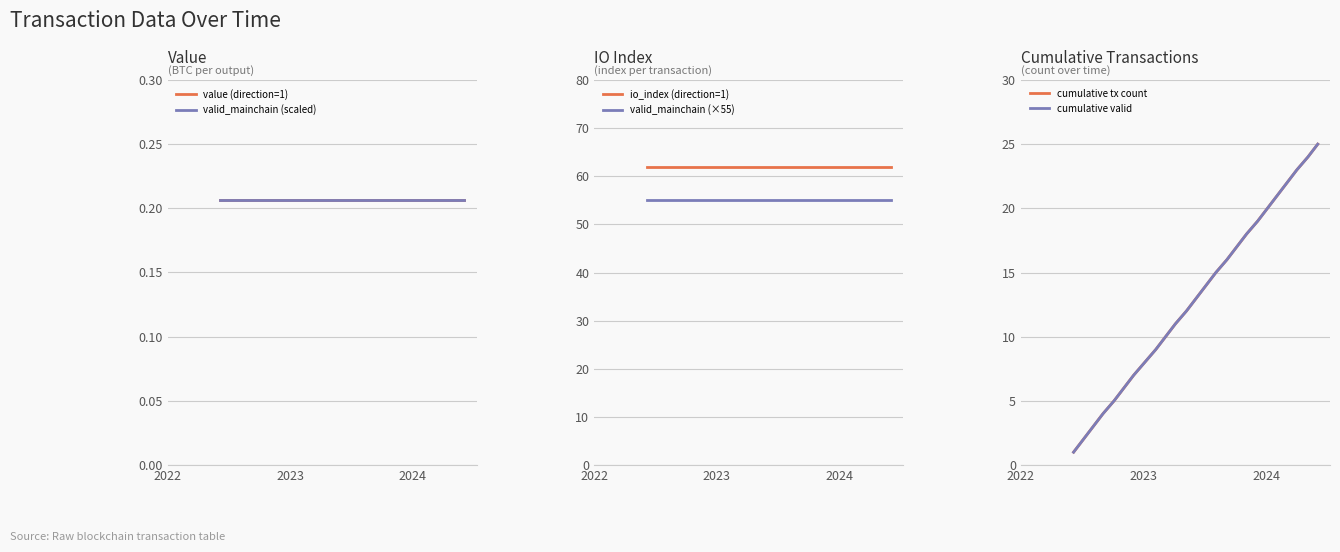

What is the lowest value of the io_index (direction=1) series?

62